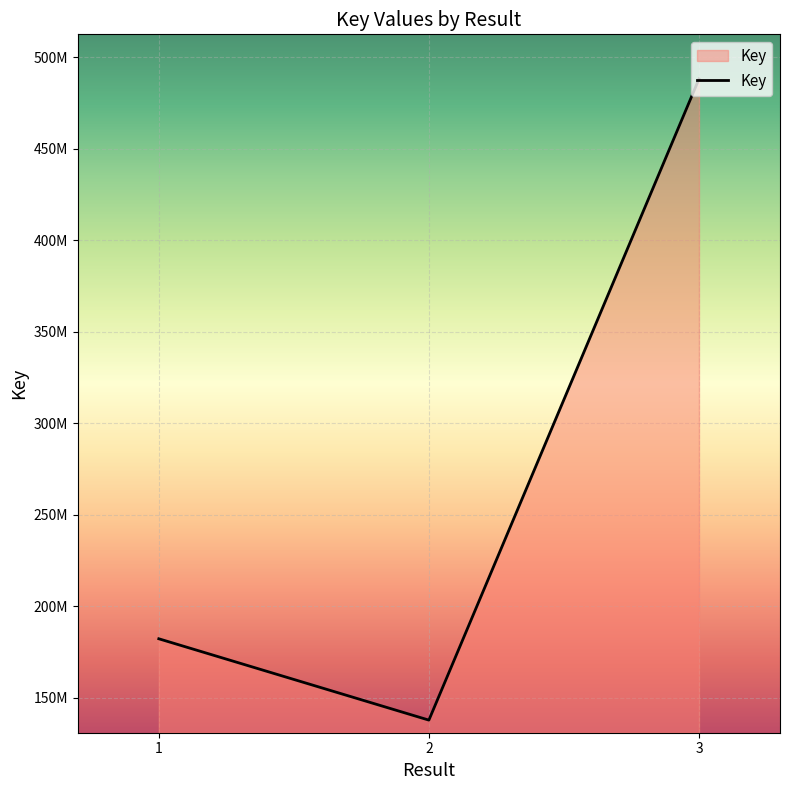

Does the chart have visible grid lines?

Yes